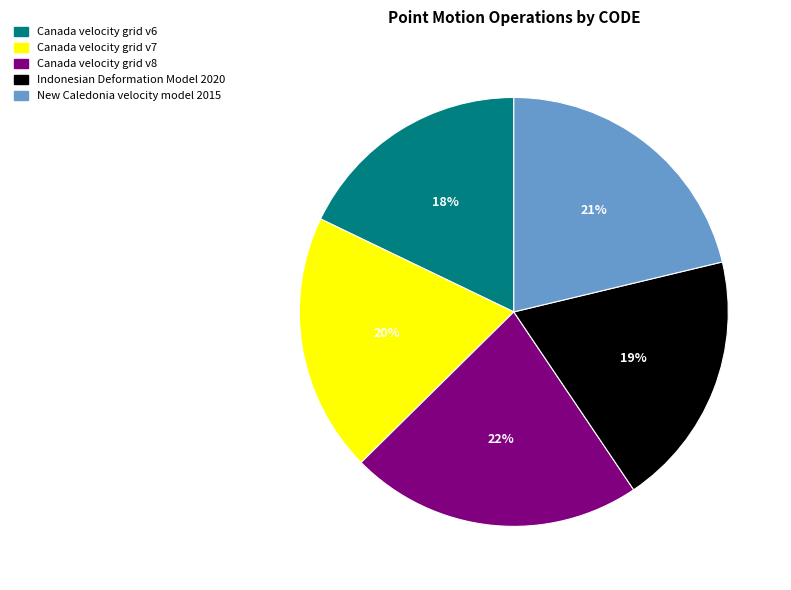

To the nearest percent, what percentage of the pie is Canada velocity grid v8?

22%